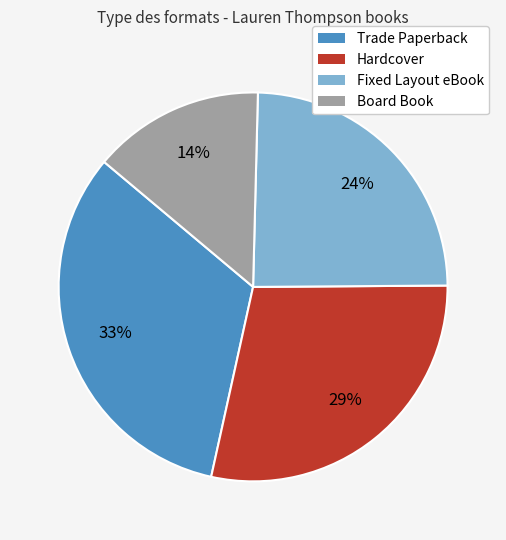

To the nearest percent, what is the difference between the Board Book and Fixed Layout eBook slice percentages?

10%